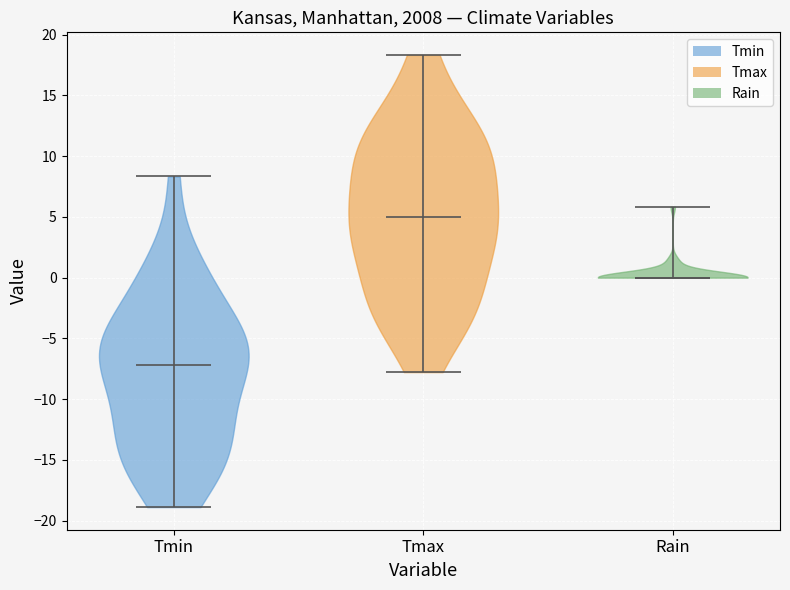

Where does the median line of the violin for Tmin sit on the y-axis? The values are not printed on the chart, so give them approximately, as read against the axis.

-7.0